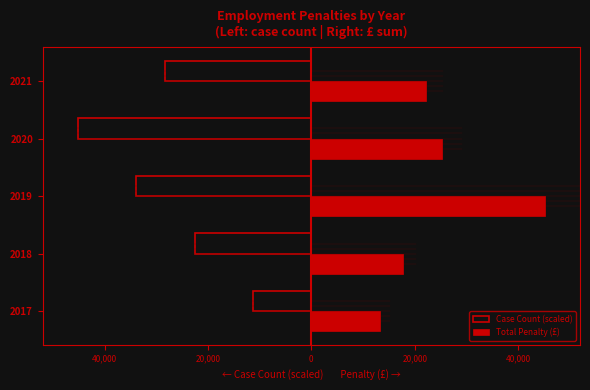

What are all the series names shown in the legend?

Case Count (scaled), Total Penalty (£)